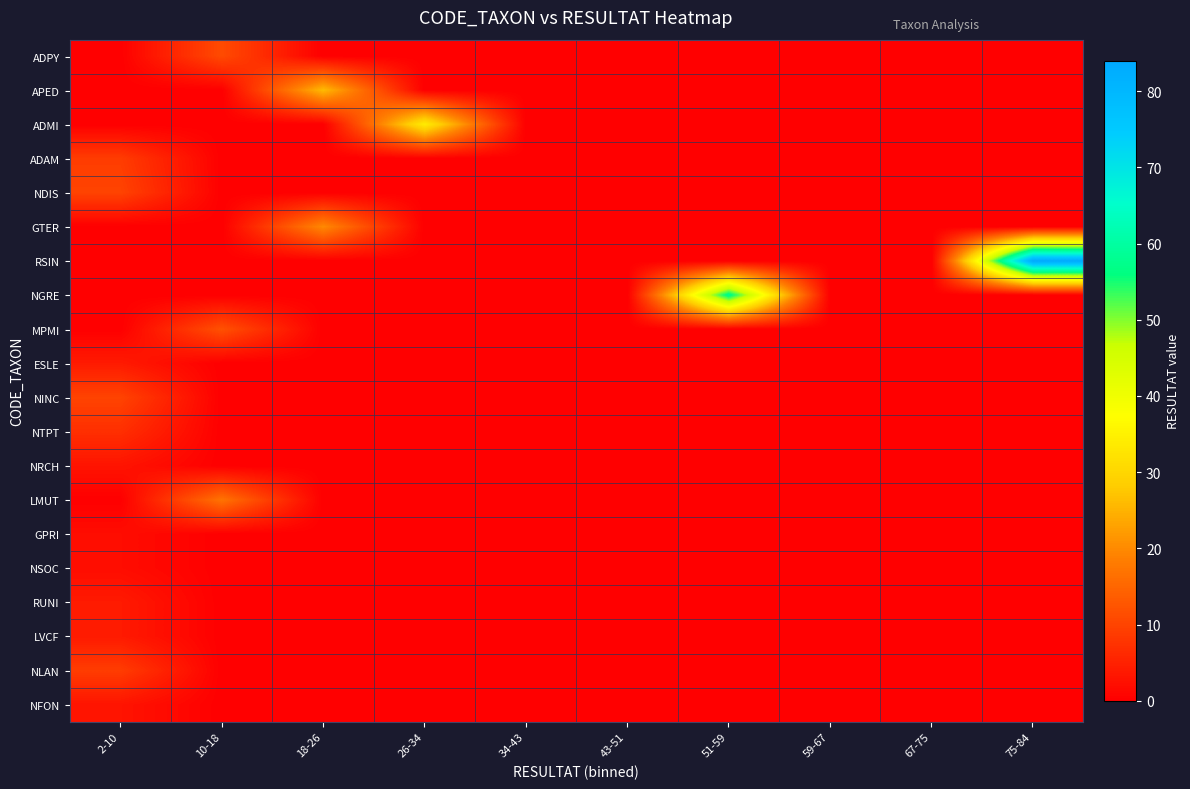

What is the total value across all series at 75-84?

84